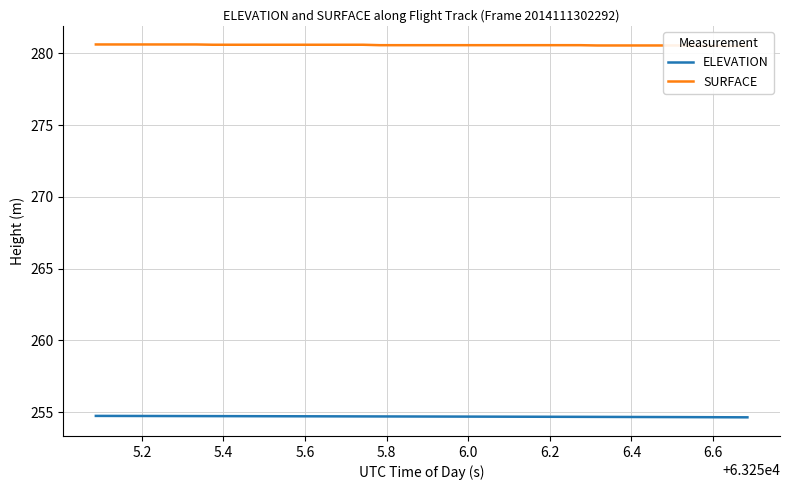

What is the difference between the maximum and second lowest values in the SURFACE series?

0.1